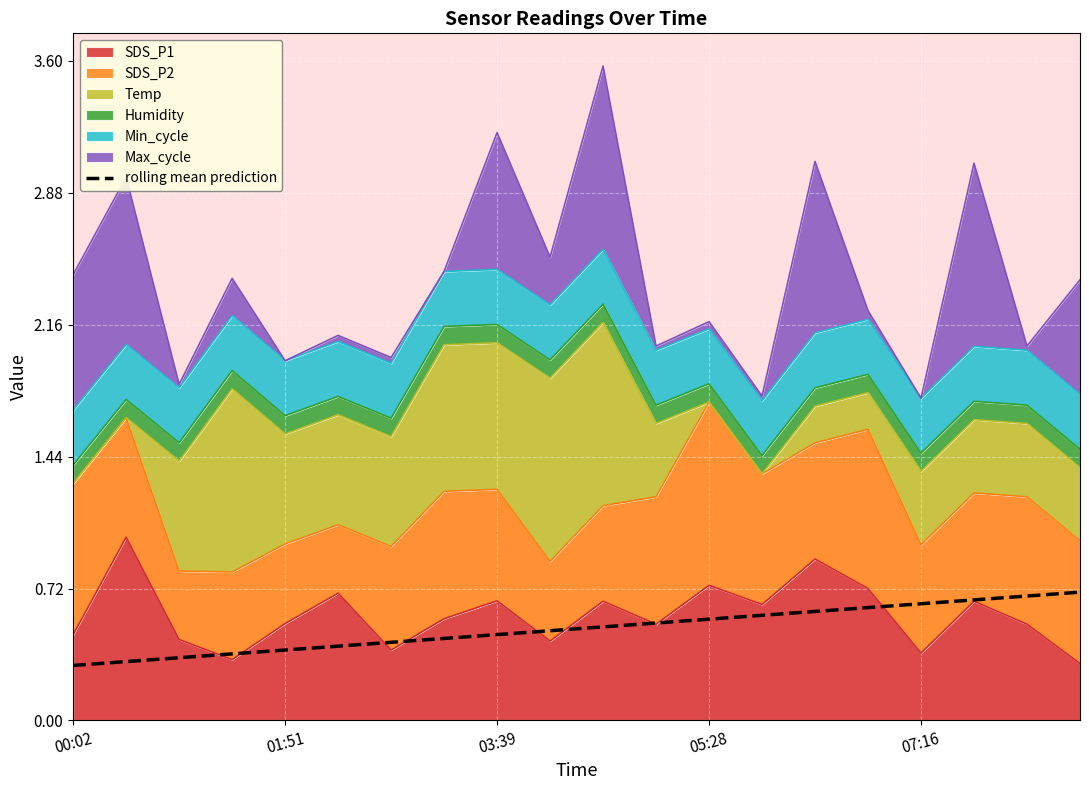

Where is the data nearest to the value 0?

00:02